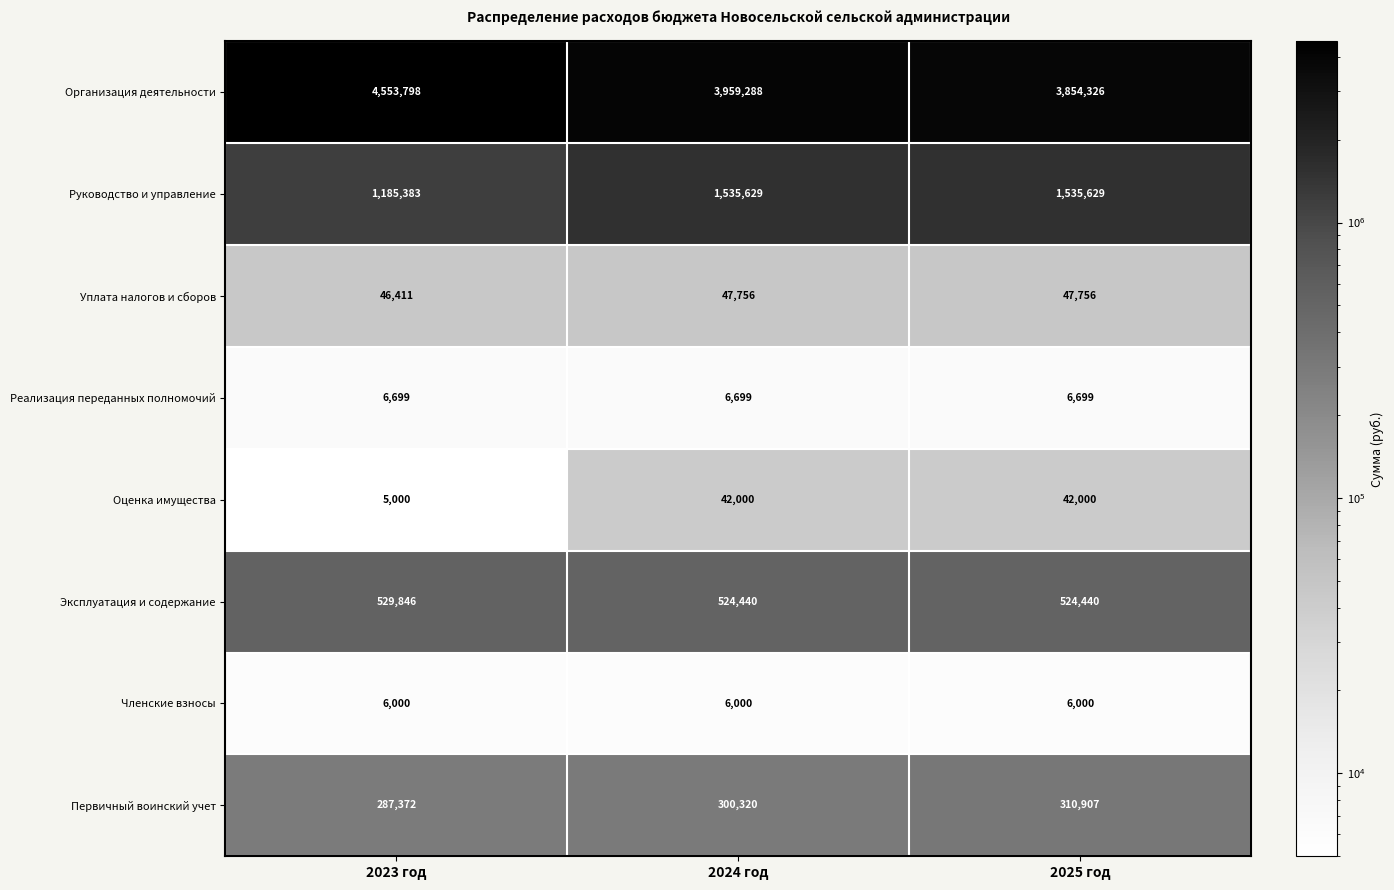

Reading left to right, transcribe all the data shown in this chart.

Организация деятельности: 2023 год=4553798	2024 год=3959288	2025 год=3854326
Руководство и управление: 2023 год=1185383	2024 год=1535629	2025 год=1535629
Уплата налогов и сборов: 2023 год=46411	2024 год=47756	2025 год=47756
Реализация переданных полномочий: 2023 год=6699	2024 год=6699	2025 год=6699
Оценка имущества: 2023 год=5000	2024 год=42000	2025 год=42000
Эксплуатация и содержание: 2023 год=529846	2024 год=524440	2025 год=524440
Членские взносы: 2023 год=6000	2024 год=6000	2025 год=6000
Первичный воинский учет: 2023 год=287372	2024 год=300320	2025 год=310907